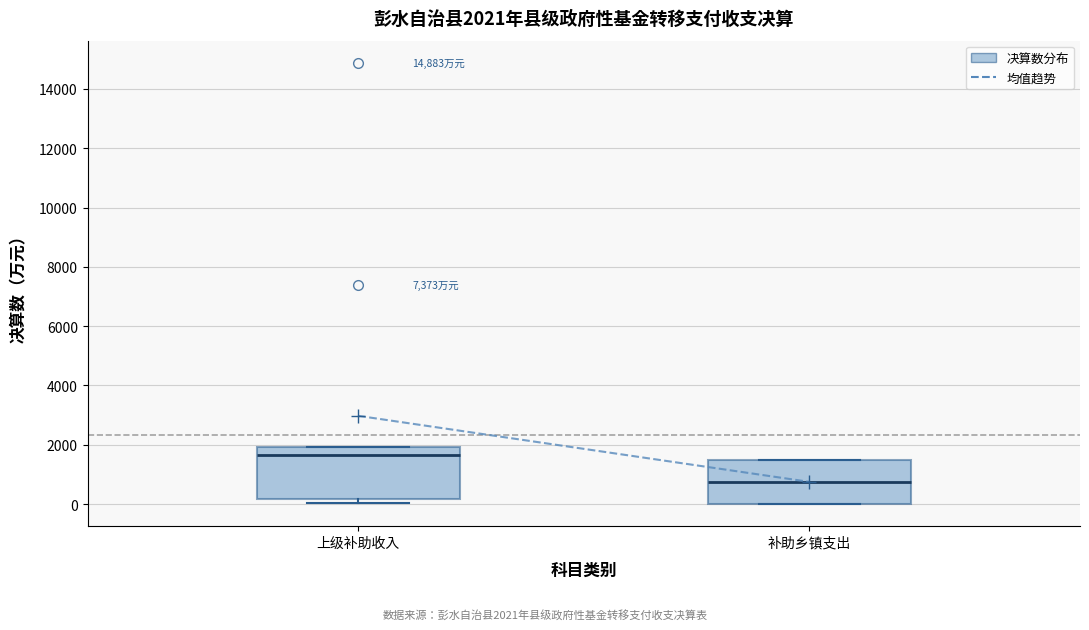

Which box is the tallest, from its lower edge to its upper edge?

上级补助收入